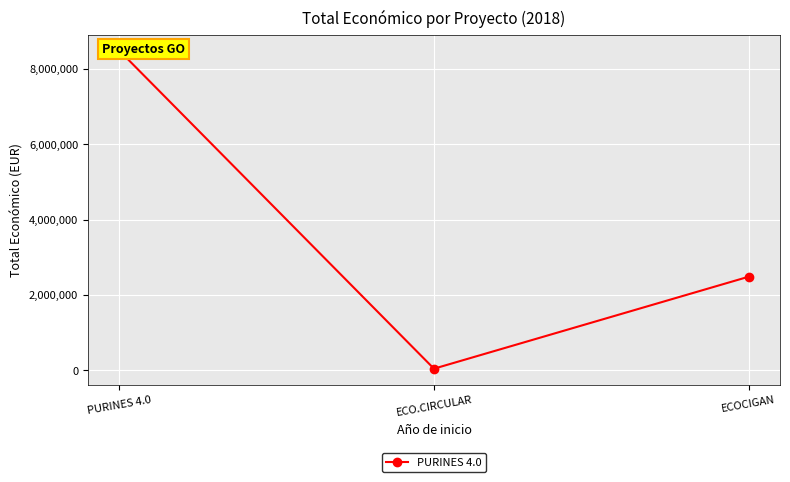

What is the label of the 2nd point from the right?

ECO.CIRCULAR